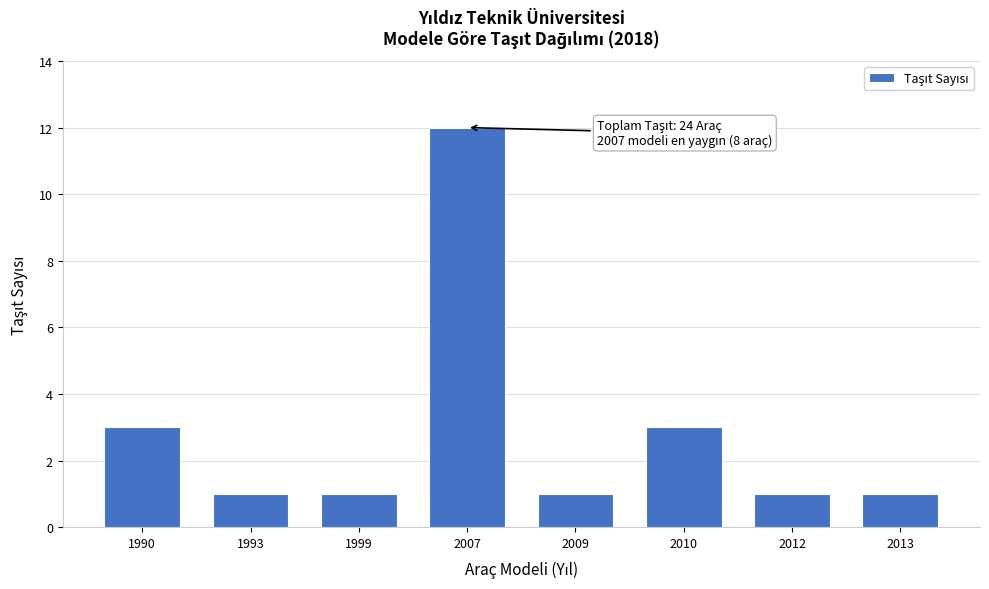

Reading left to right, extract all data points from this chart.

3	1	1	12	1	3	1	1